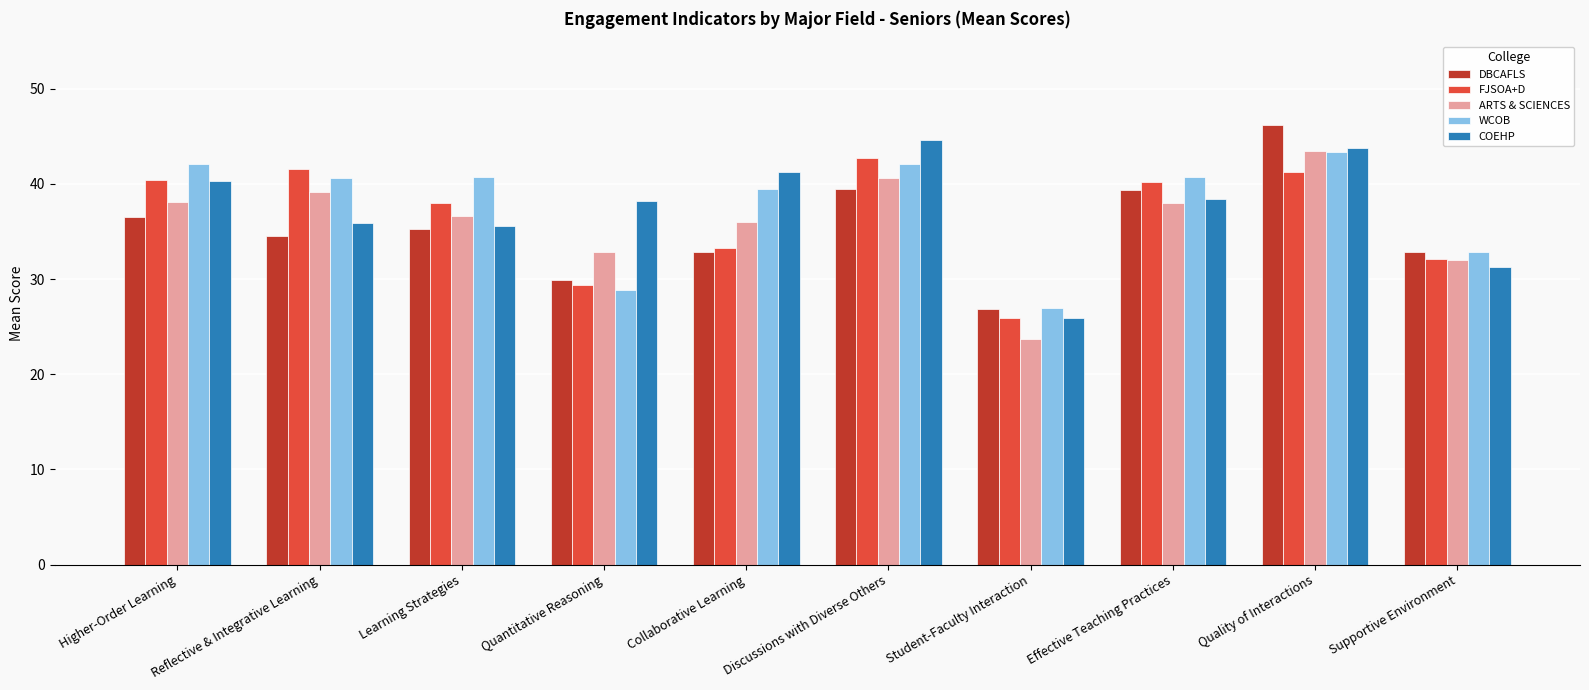

Where does the WCOB series first go above 40?

Higher-Order Learning